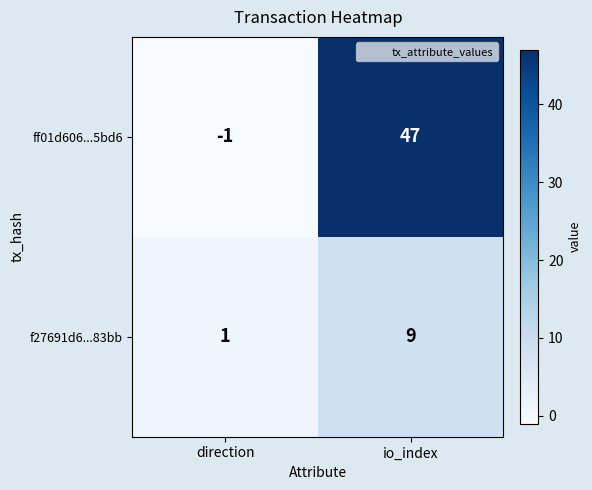

Reading left to right, extract all data points from this chart.

ff01d606...5bd6: -1	47
f27691d6...83bb: 1	9